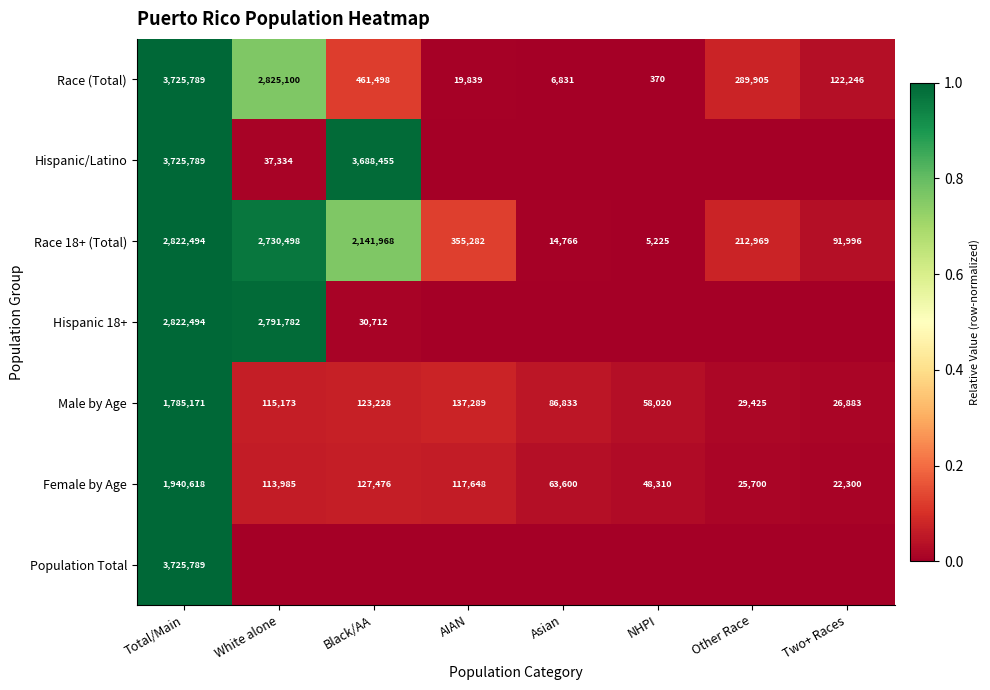

At which label does Race 18+ (Total) first exceed 355282?

Total/Main